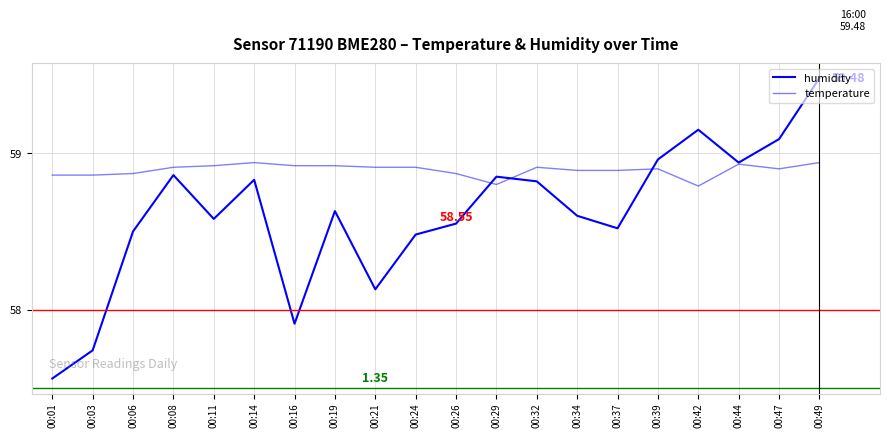

Reading left to right, list all the values displayed in this chart.

humidity: 00:01=57.6	00:03=57.7	00:06=58.5	00:08=58.9	00:11=58.6	00:14=58.8	00:16=57.9	00:19=58.6	00:21=58.1	00:24=58.5	00:26=58.5	00:29=58.9	00:32=58.8	00:34=58.6	00:37=58.5	00:39=59.0	00:42=59.1	00:44=58.9	00:47=59.1	00:49=59.5
temperature: 00:01=58.9	00:03=58.9	00:06=58.9	00:08=58.9	00:11=58.9	00:14=58.9	00:16=58.9	00:19=58.9	00:21=58.9	00:24=58.9	00:26=58.9	00:29=58.8	00:32=58.9	00:34=58.9	00:37=58.9	00:39=58.9	00:42=58.8	00:44=58.9	00:47=58.9	00:49=58.9